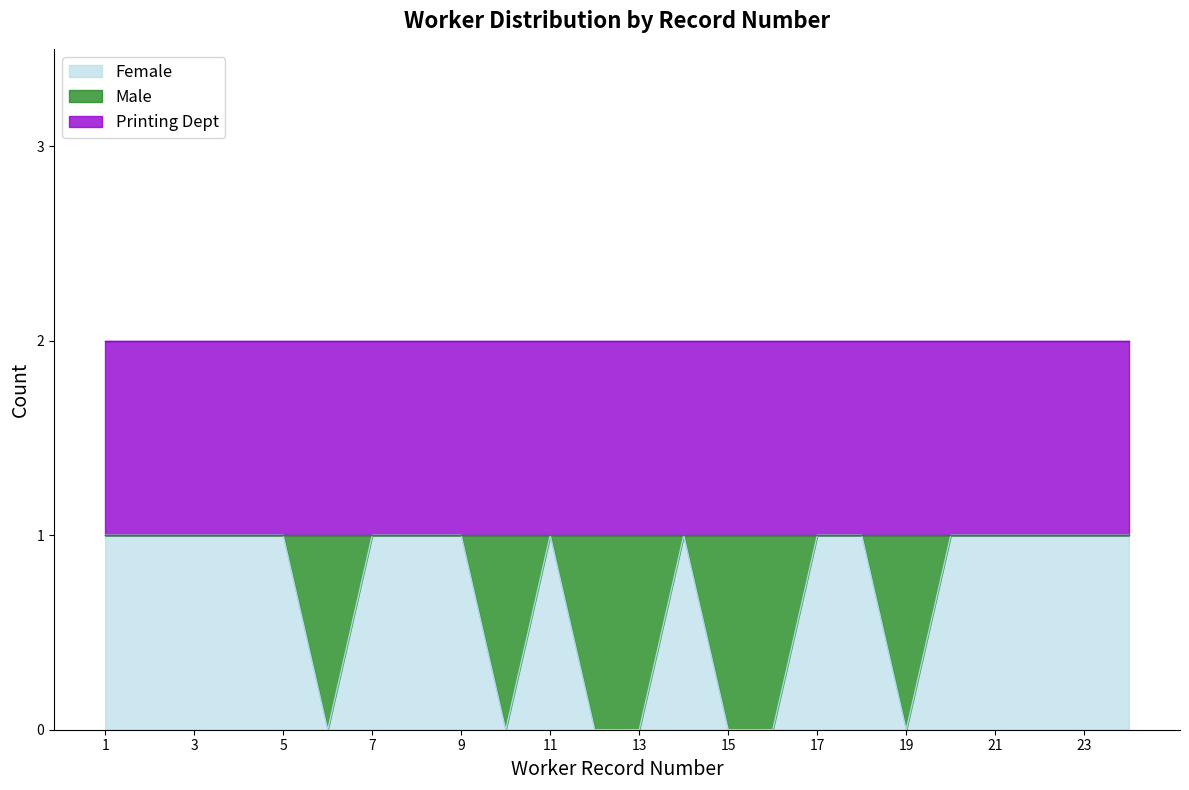

True or false: Male has more than 1 interior local peaks.

True